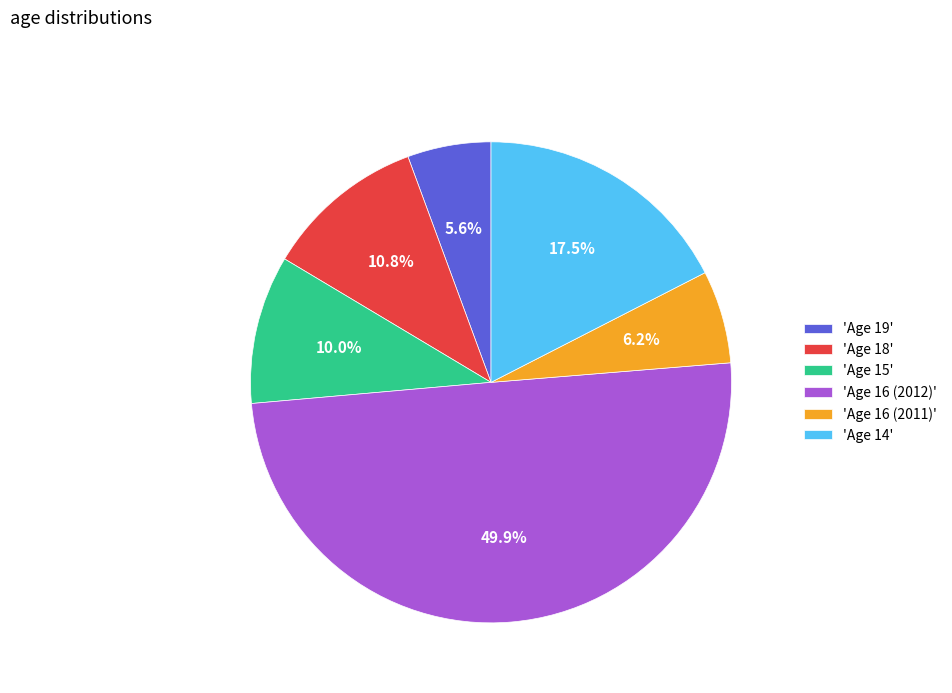

How many segments does this pie chart have?

6